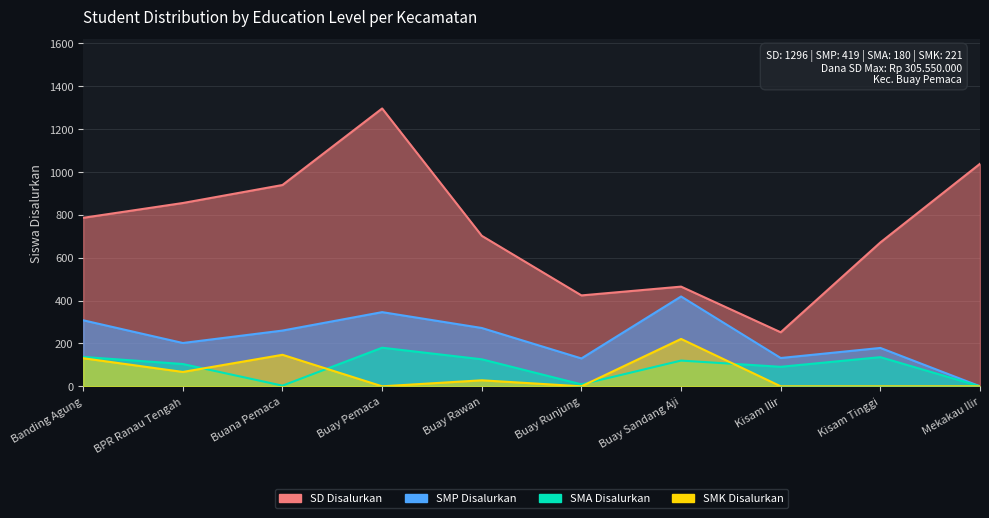

Where is SD Disalurkan nearest to the value 774?

Banding Agung